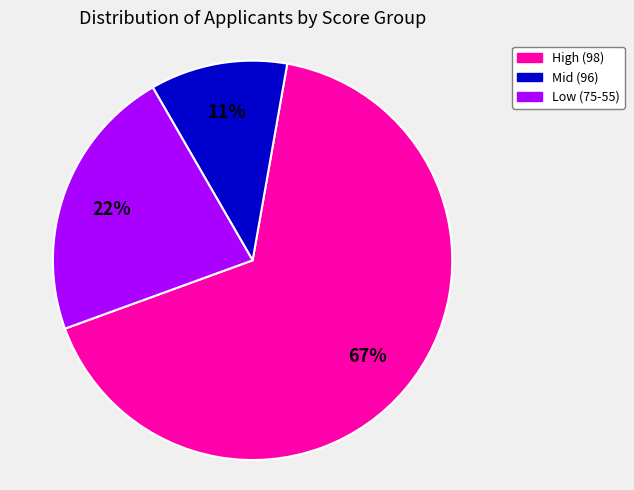

Does any single category account for the majority?

Yes